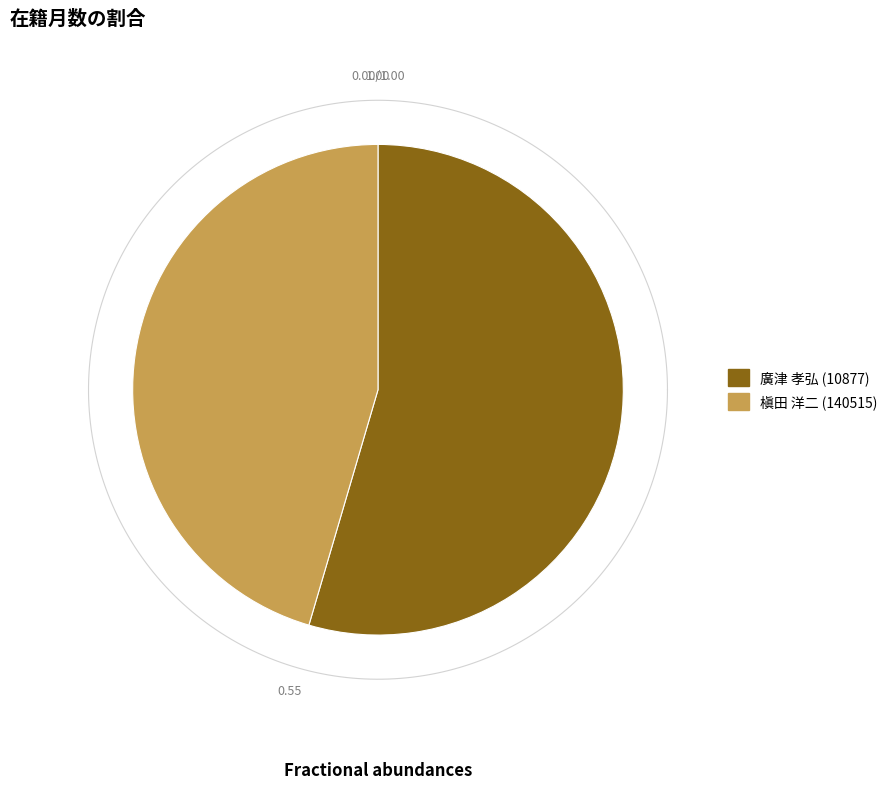

Does 廣津 孝弘 (10877) account for over 50% of the chart?

Yes